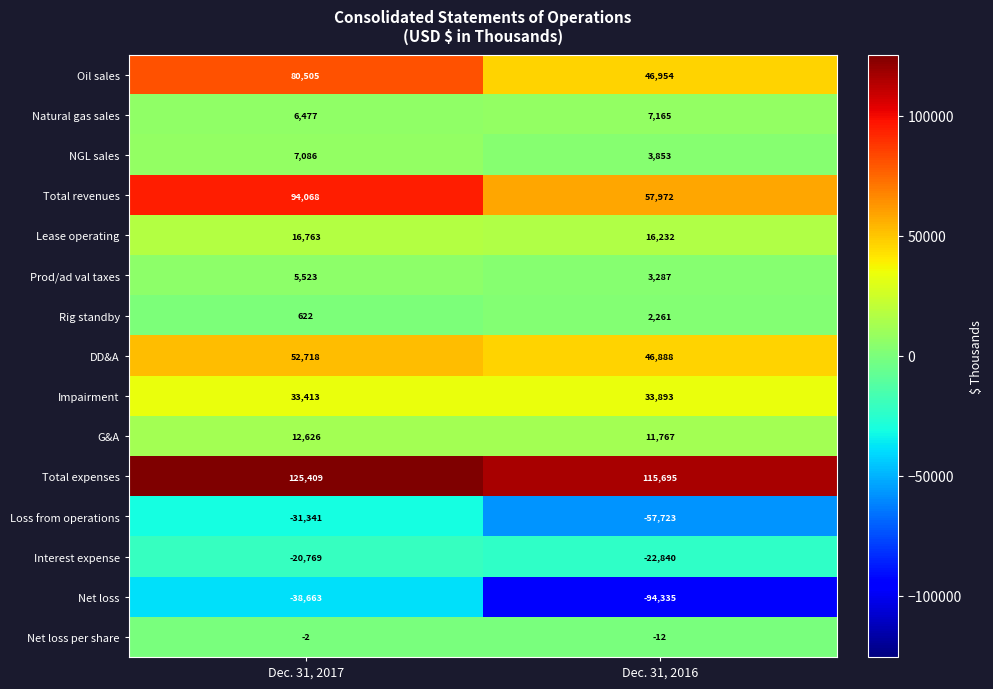

What is the sum of all G&A values?

24393